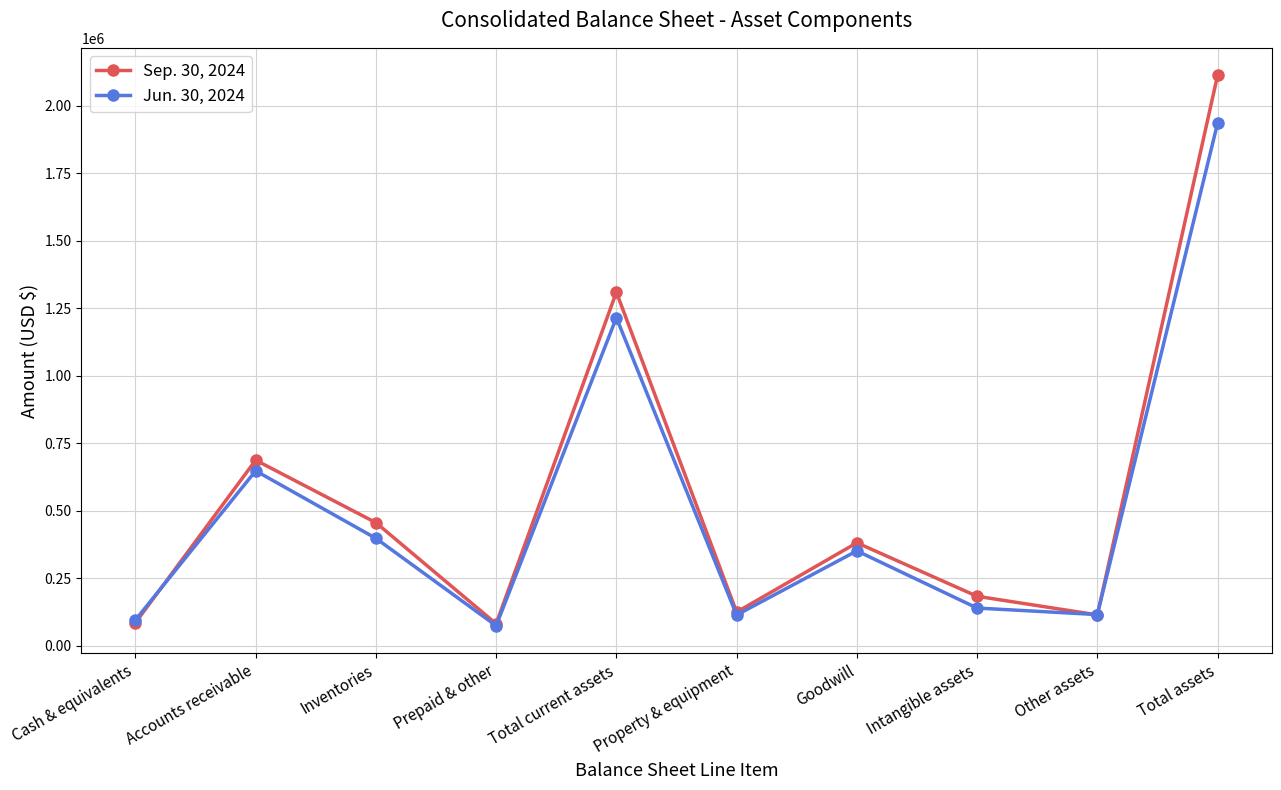

Does the chart display data point markers on the line(s)?

Yes